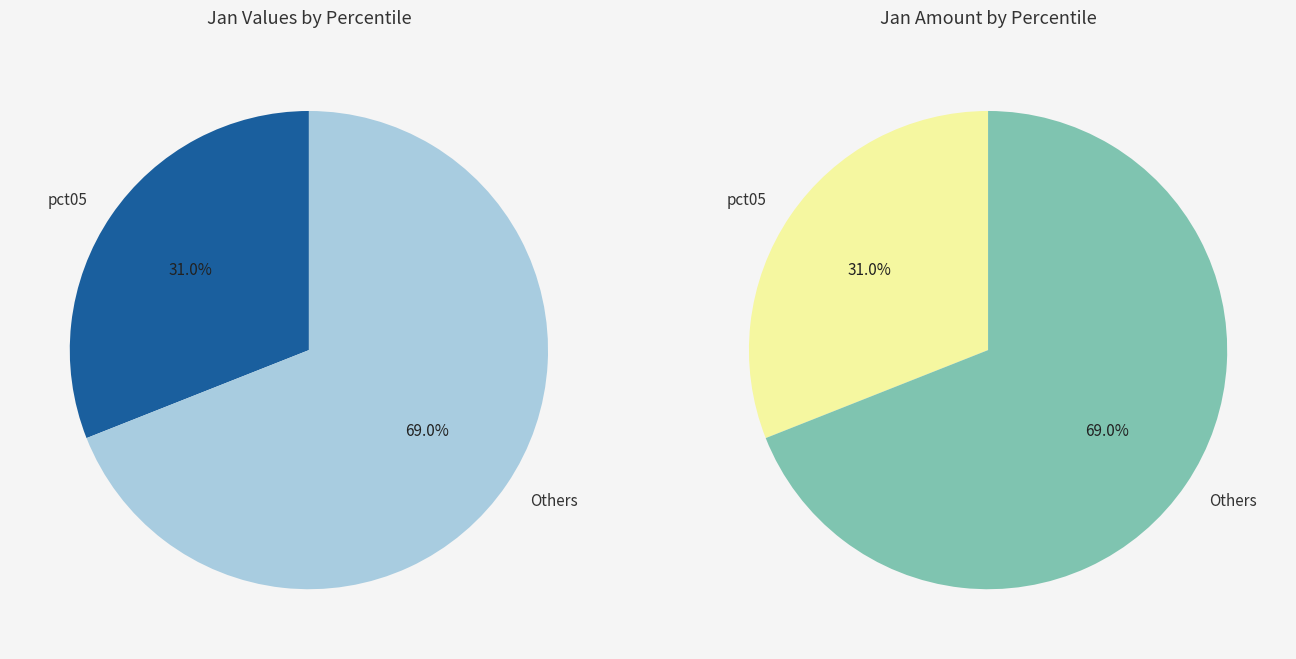

To the nearest percent, what is the combined percentage of pct05 and pct45?

39%